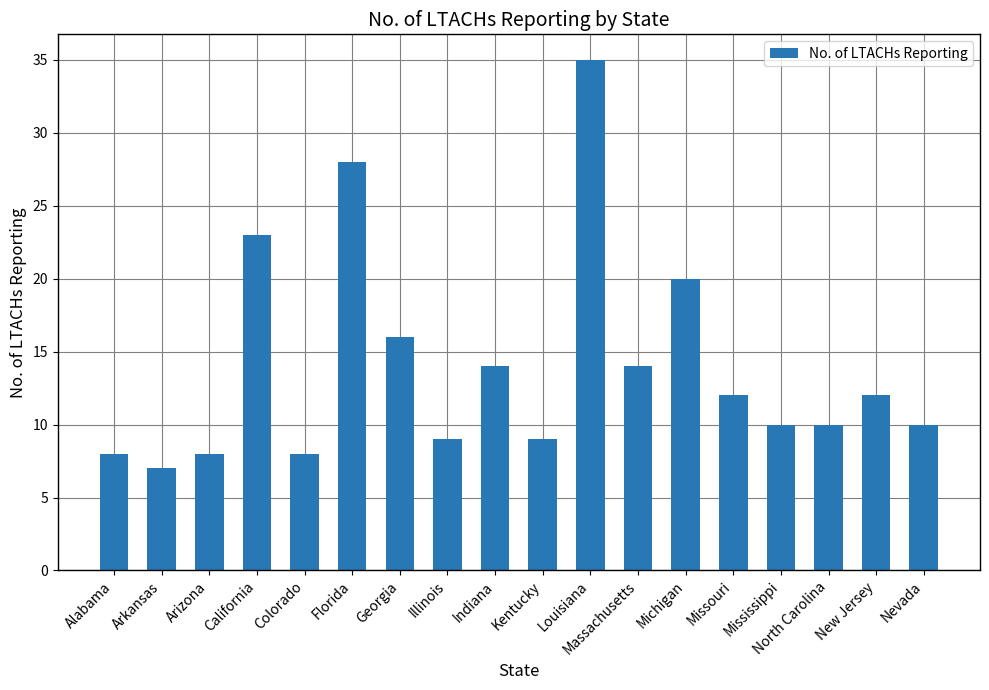

What is the value of the 17th bar from the left?

12